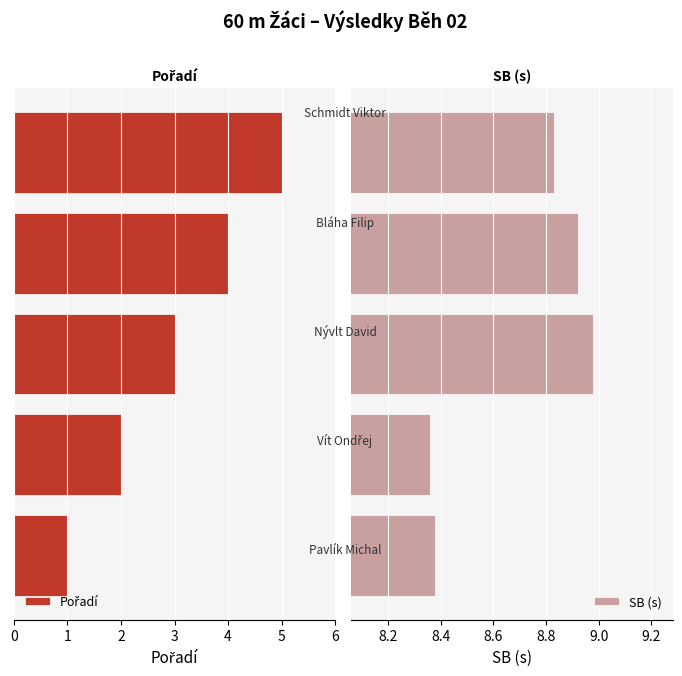

Which has a higher value, 3 or 4?

4